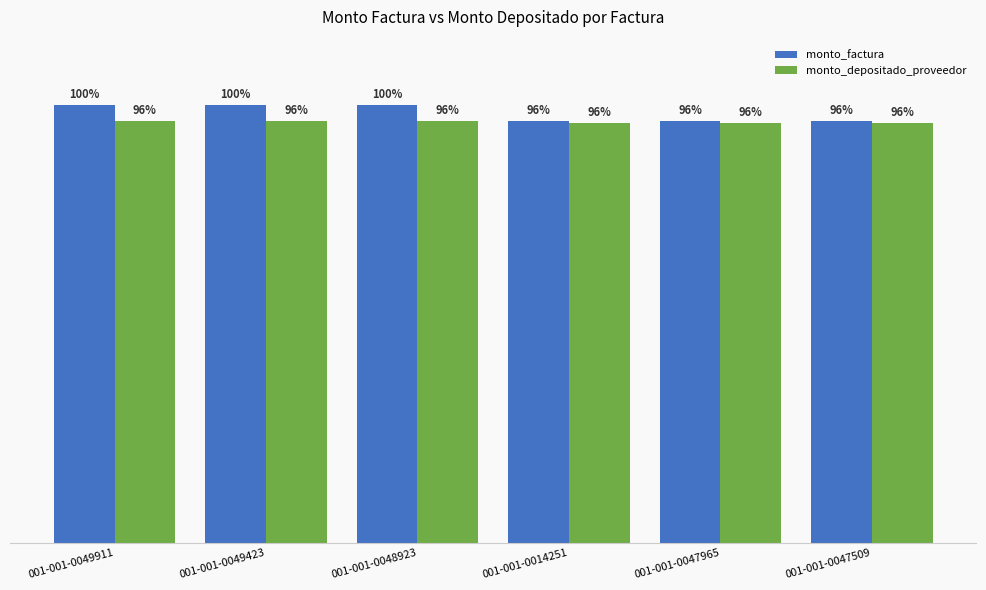

Rank the categories by monto_factura value from highest to lowest.

001-001-0049911, 001-001-0049423, 001-001-0048923, 001-001-0014251, 001-001-0047965, 001-001-0047509